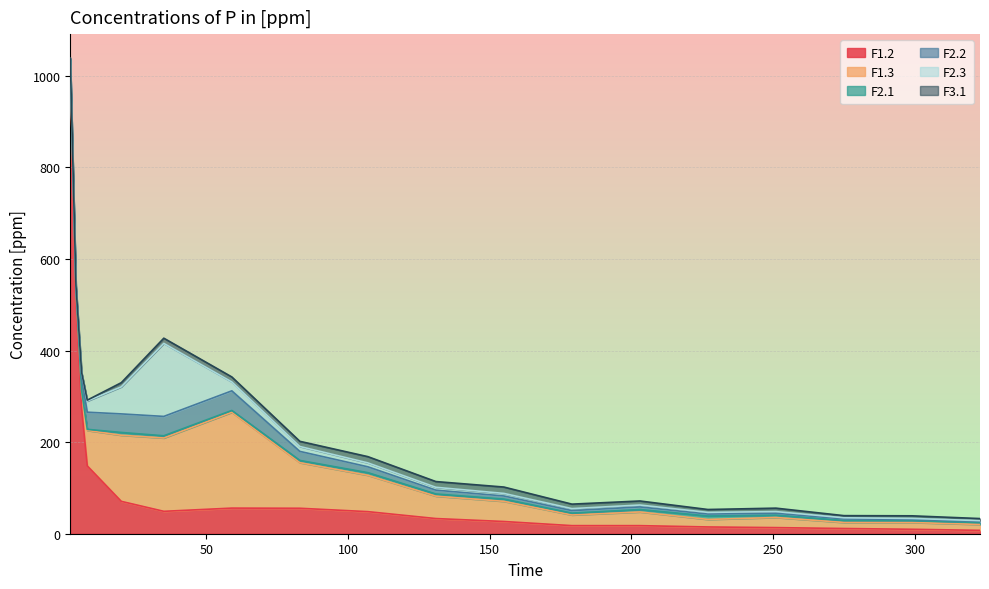

True or false: F2.3 and F2.2 cross at least once.

True